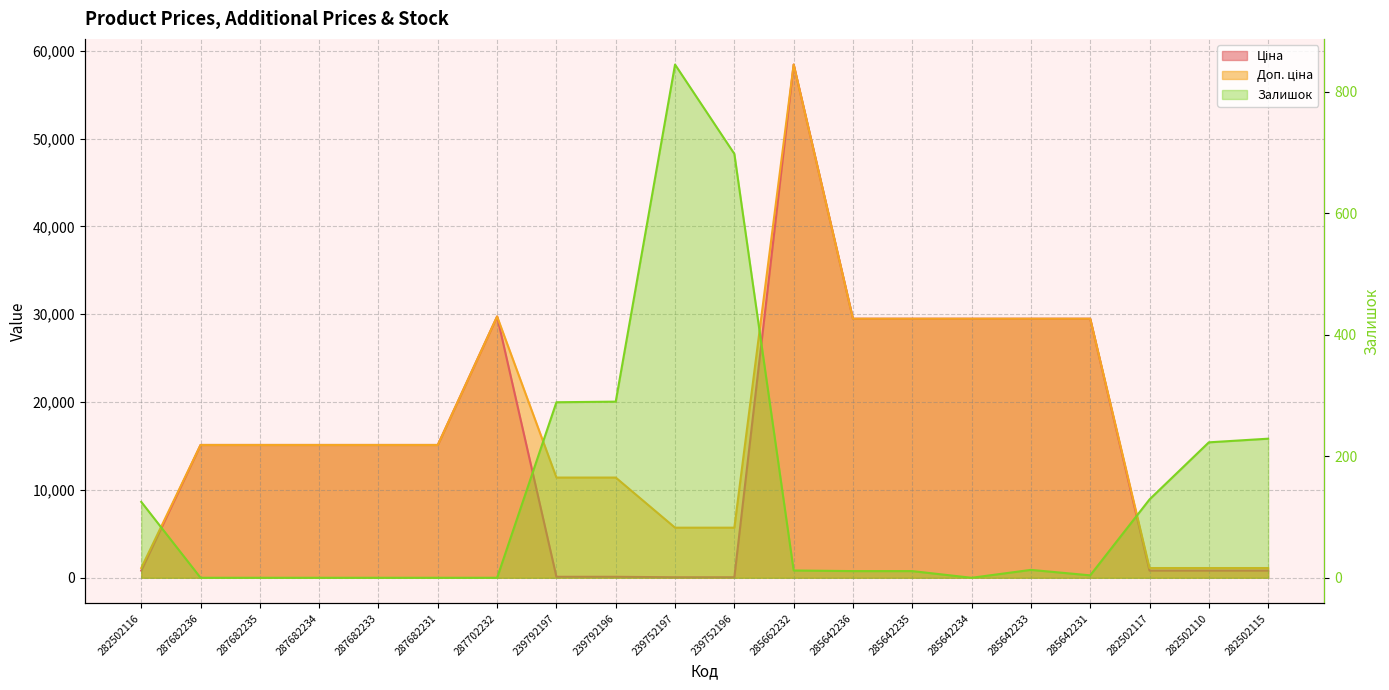

Between 285642236 and 285642231, which is larger?

285642236